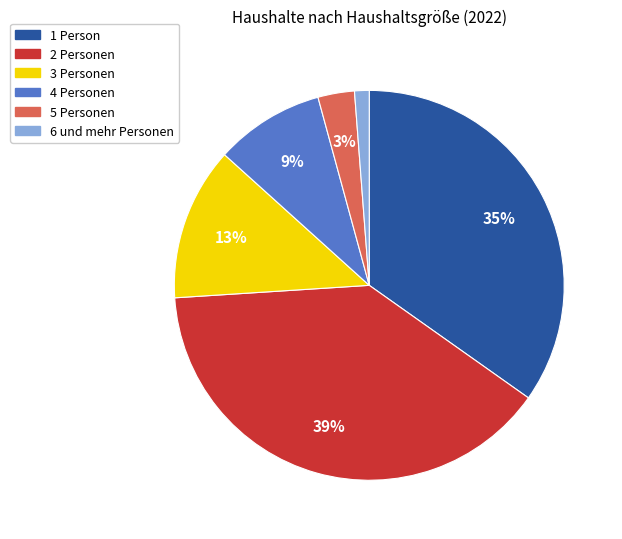

Which category has the biggest portion of the pie?

2 Personen